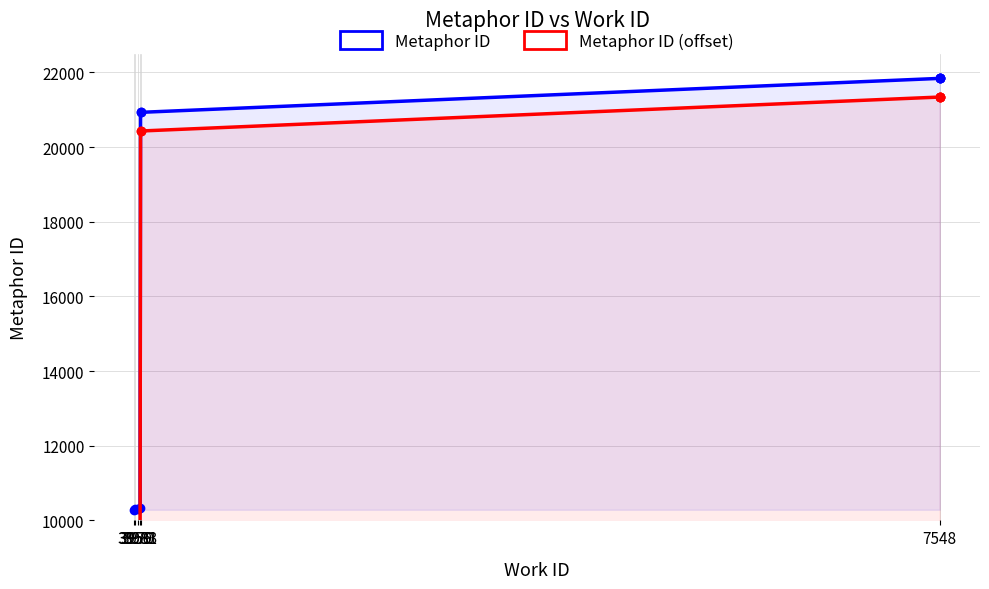

Reading left to right, extract all data points from this chart.

Metaphor ID: 10285	10292	10299	10343	20929	20931	21841	21842	21852	21854
Metaphor ID (offset): 9785	9792	9799	9843	20429	20431	21341	21342	21352	21354